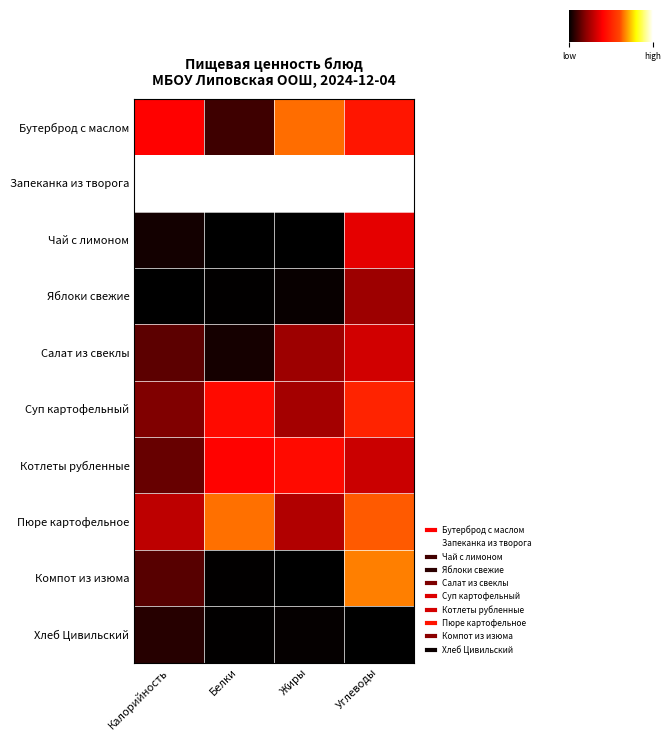

Reading left to right, transcribe all the data shown in this chart.

Бутерброд с маслом: Калорийность=0.4	Белки=0.1	Жиры=0.6	Углеводы=0.5
Запеканка из творога: Калорийность=1.0	Белки=1.0	Жиры=1.0	Углеводы=1.0
Чай с лимоном: Калорийность=0.0	Белки=0.0	Жиры=0.0	Углеводы=0.4
Яблоки свежие: Калорийность=0.0	Белки=0.0	Жиры=0.0	Углеводы=0.2
Салат из свеклы: Калорийность=0.1	Белки=0.0	Жиры=0.2	Углеводы=0.3
Суп картофельный: Калорийность=0.2	Белки=0.4	Жиры=0.2	Углеводы=0.5
Котлеты рубленные: Калорийность=0.2	Белки=0.4	Жиры=0.4	Углеводы=0.3
Пюре картофельное: Калорийность=0.3	Белки=0.6	Жиры=0.3	Углеводы=0.6
Компот из изюма: Калорийность=0.1	Белки=0.0	Жиры=0.0	Углеводы=0.7
Хлеб Цивильский: Калорийность=0.1	Белки=0.0	Жиры=0.0	Углеводы=0.0